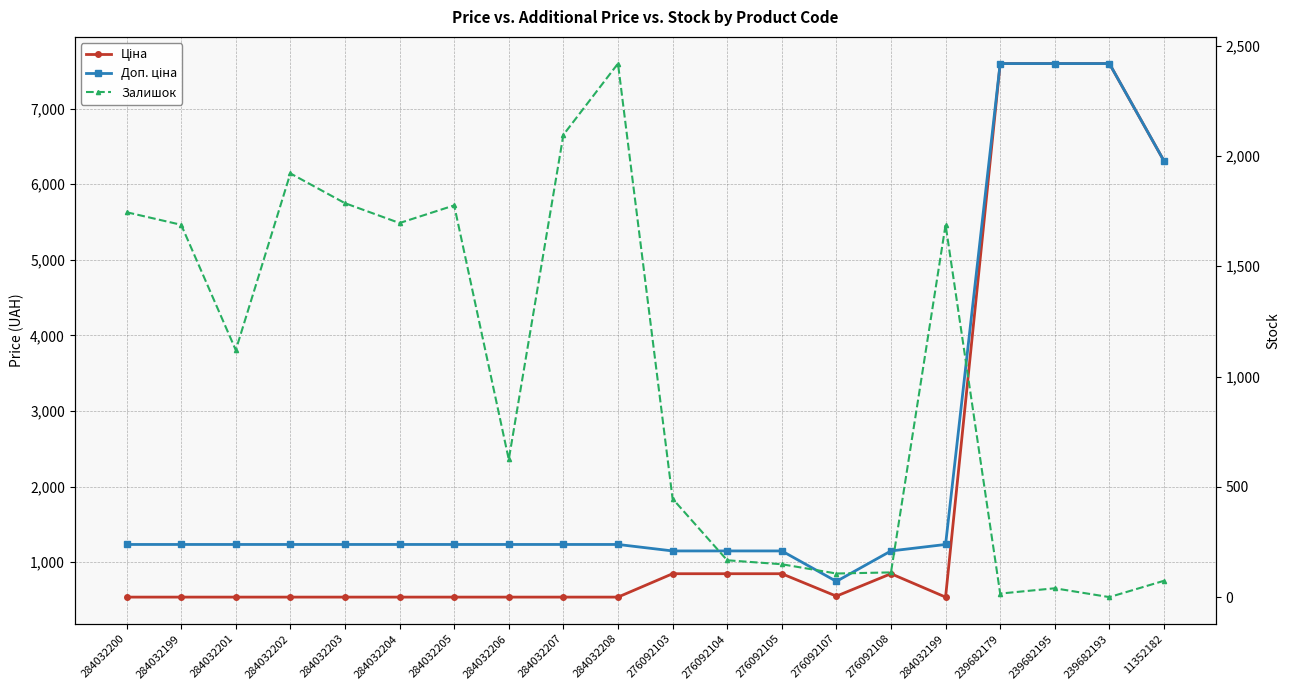

At which label does Доп. ціна first exceed 1235?

284032200